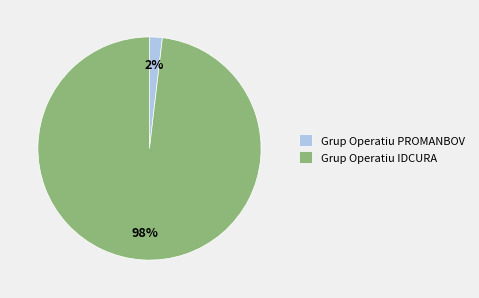

To the nearest percent, what is the average slice percentage?

50%